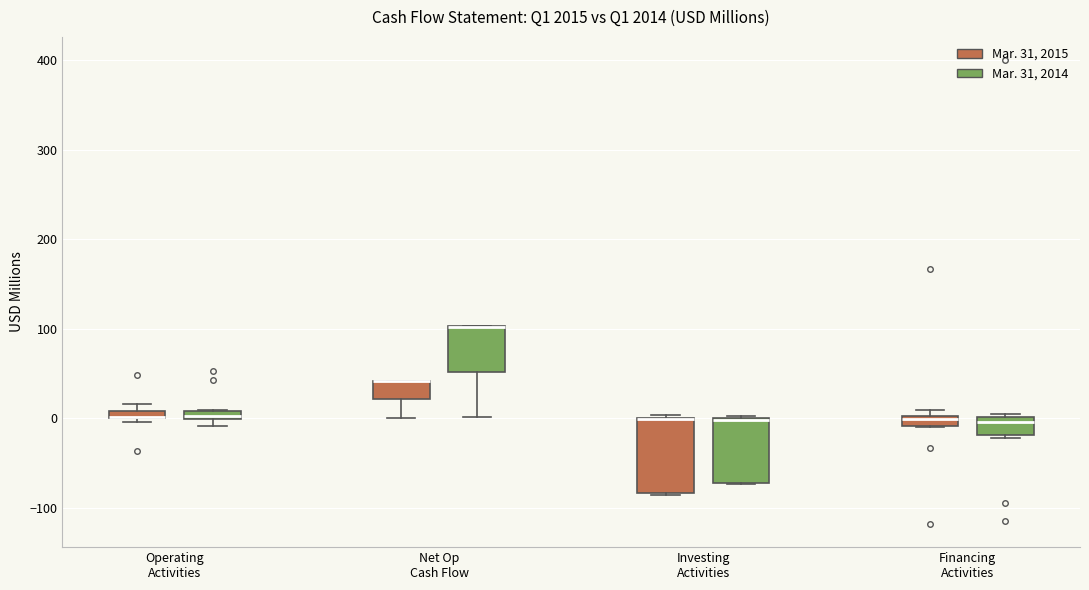

Where is the lower edge of the box for Financing Activities (Mar. 31, 2014) on the y-axis? The values are not printed on the chart, so give them approximately, as read against the axis.

-20